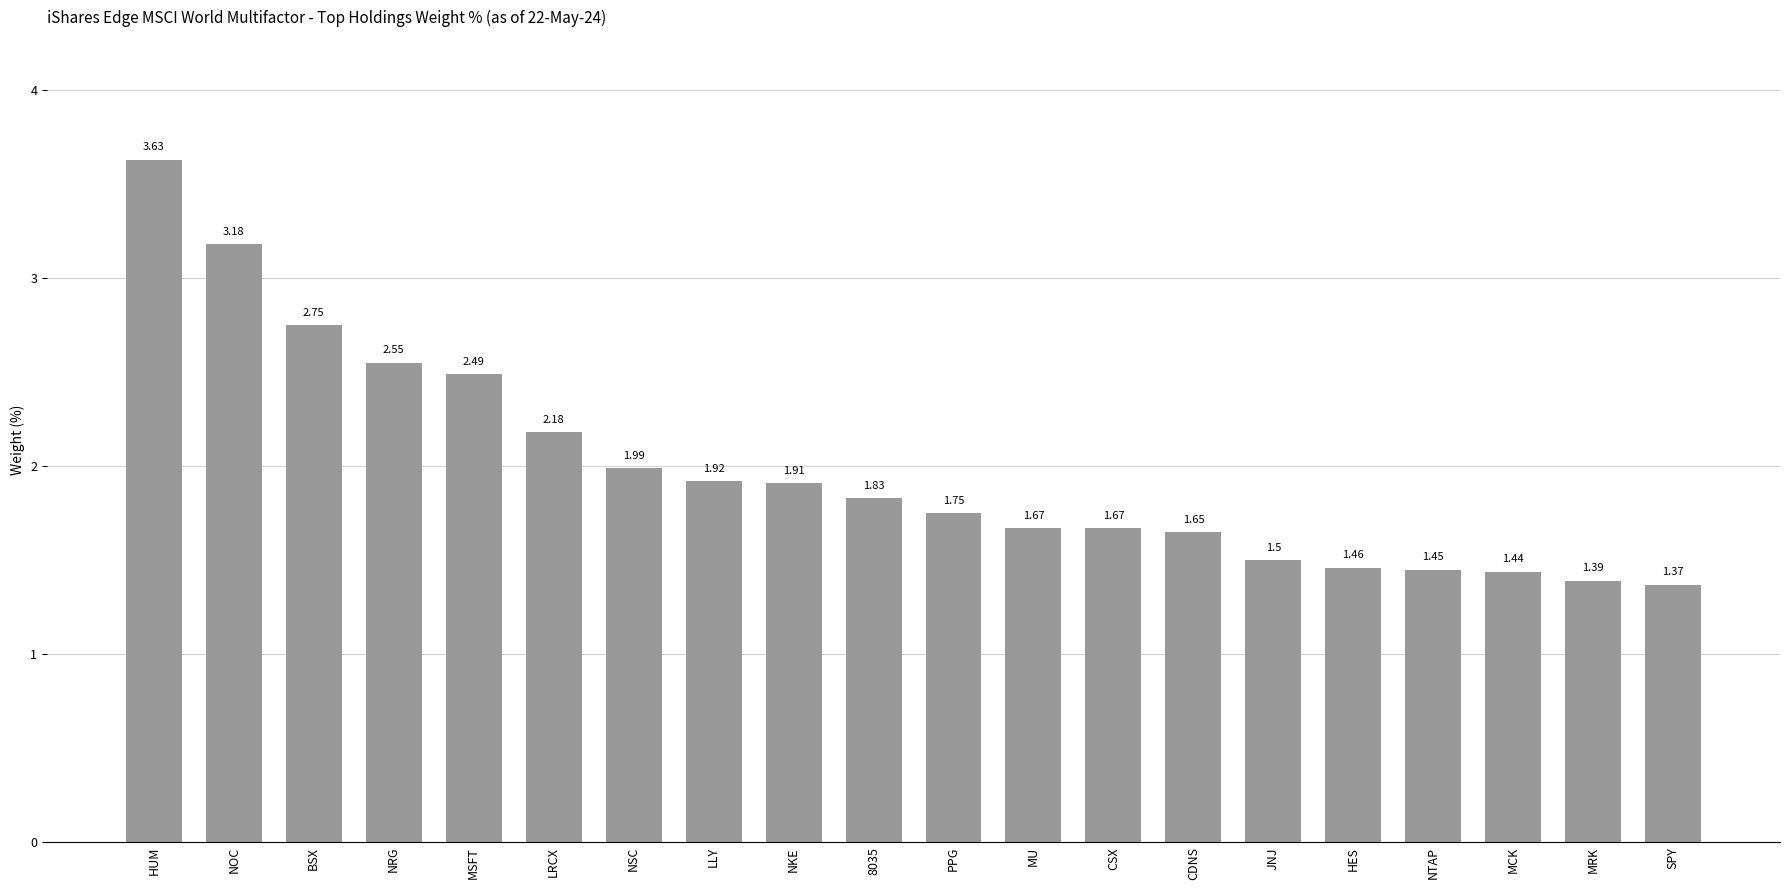

Which has a higher value, NRG or PPG?

NRG